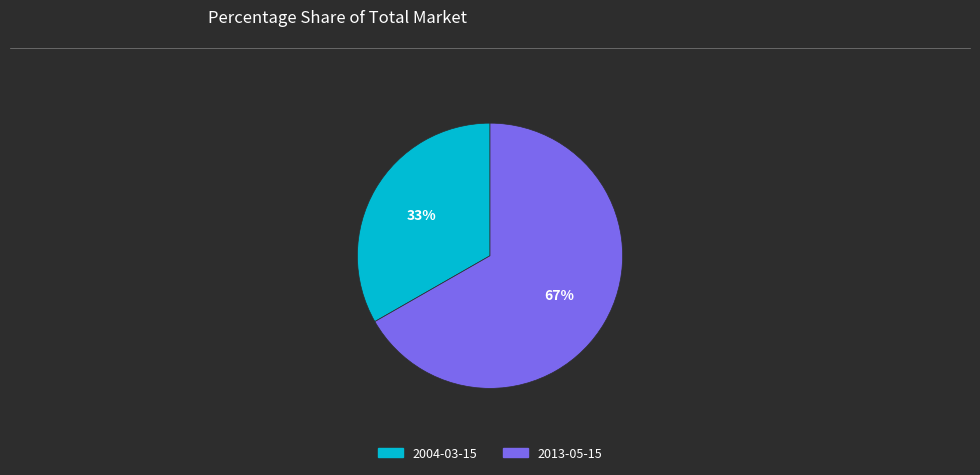

Rank the categories by value from lowest to highest.

2004-03-15, 2013-05-15